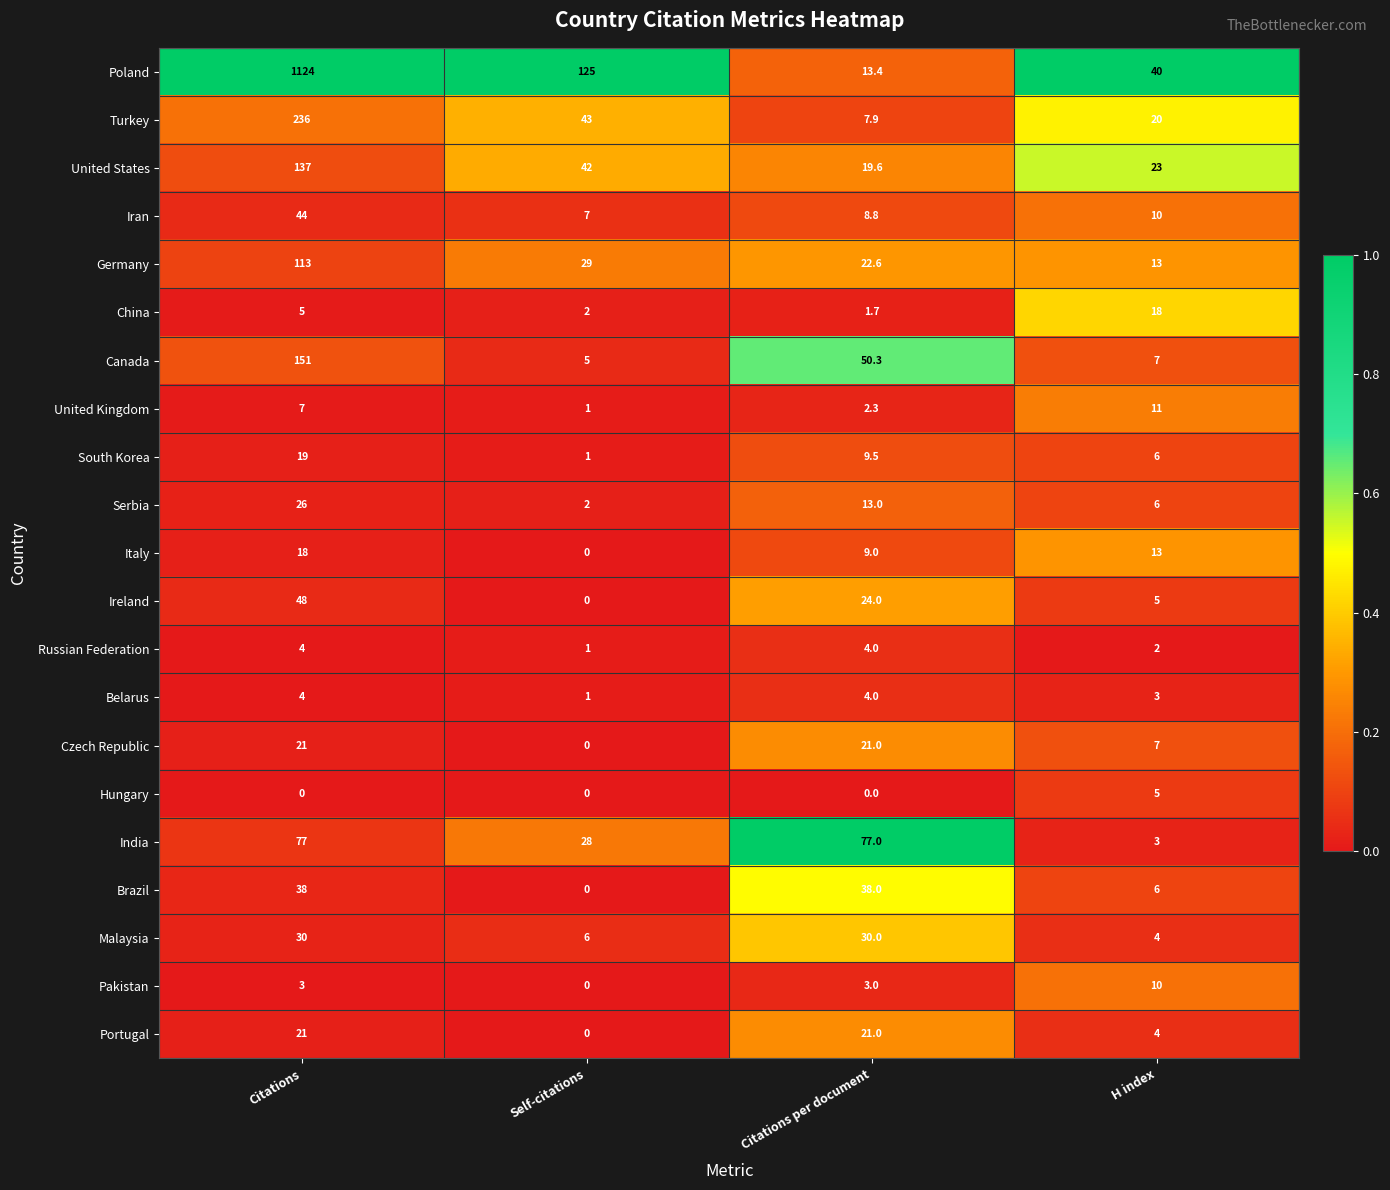

List the labels in order of Germany value, smallest first.

H index, Citations per document, Self-citations, Citations